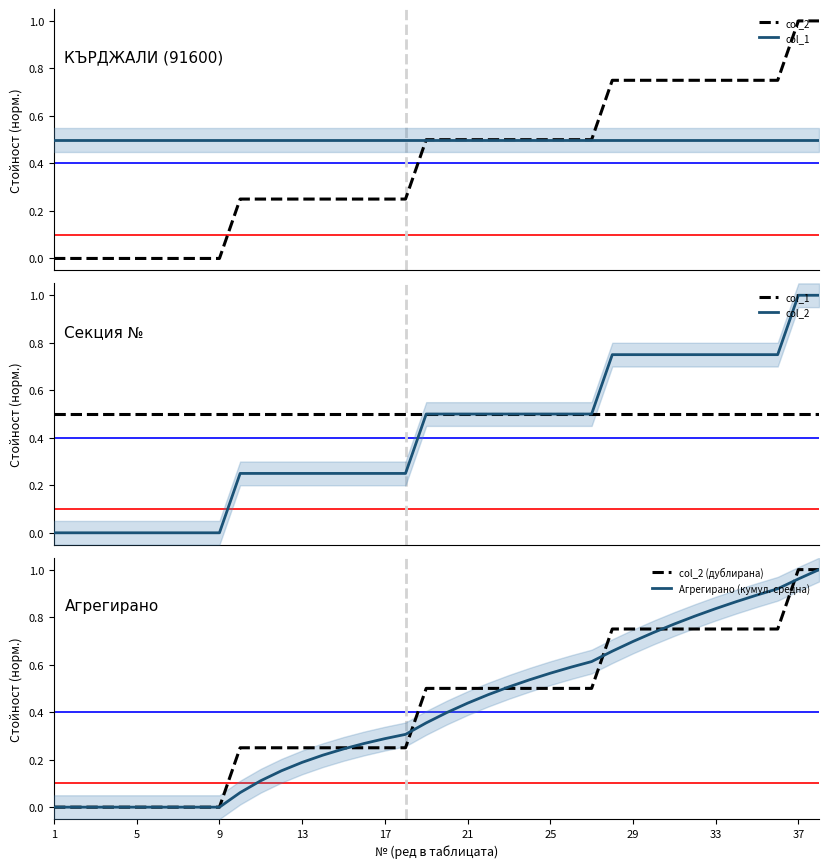

How many series are shown in this chart?

4